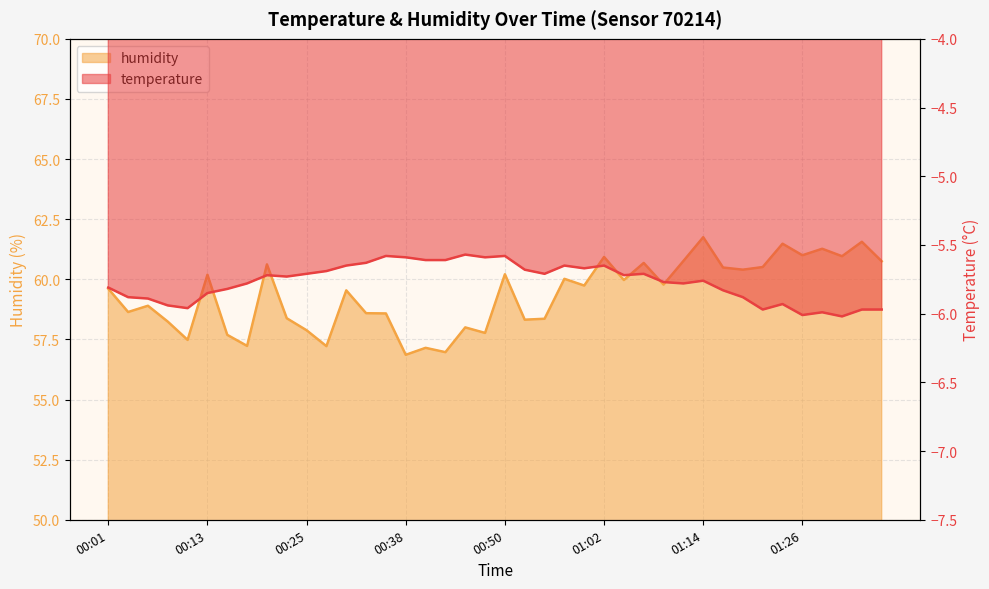

How many values in the humidity series exceed 59?

22